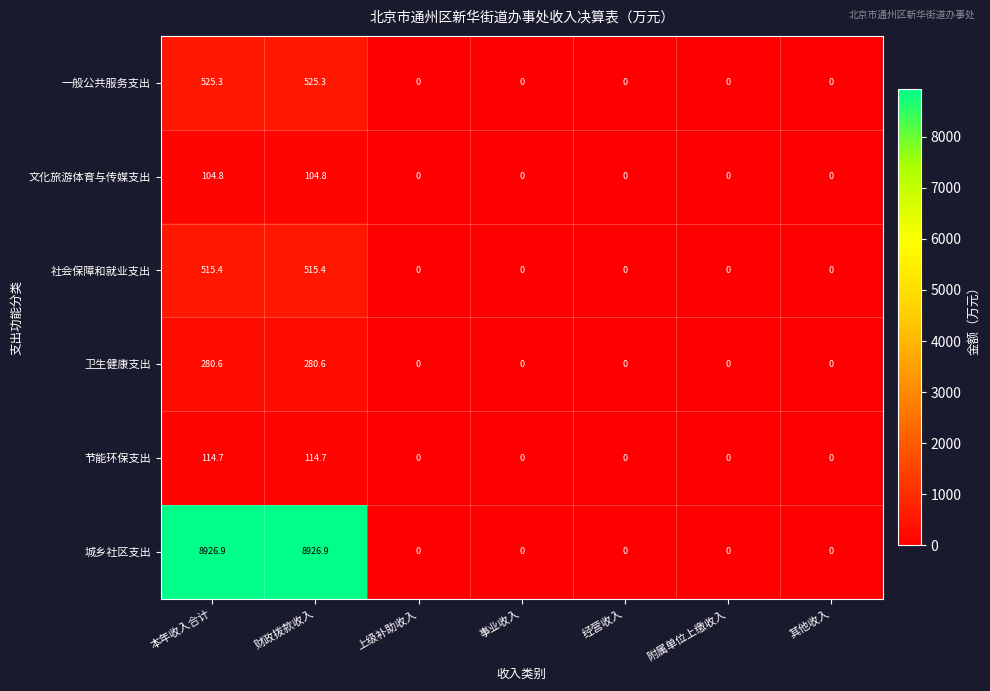

What is the maximum value for 文化旅游体育与传媒支出?

104.8